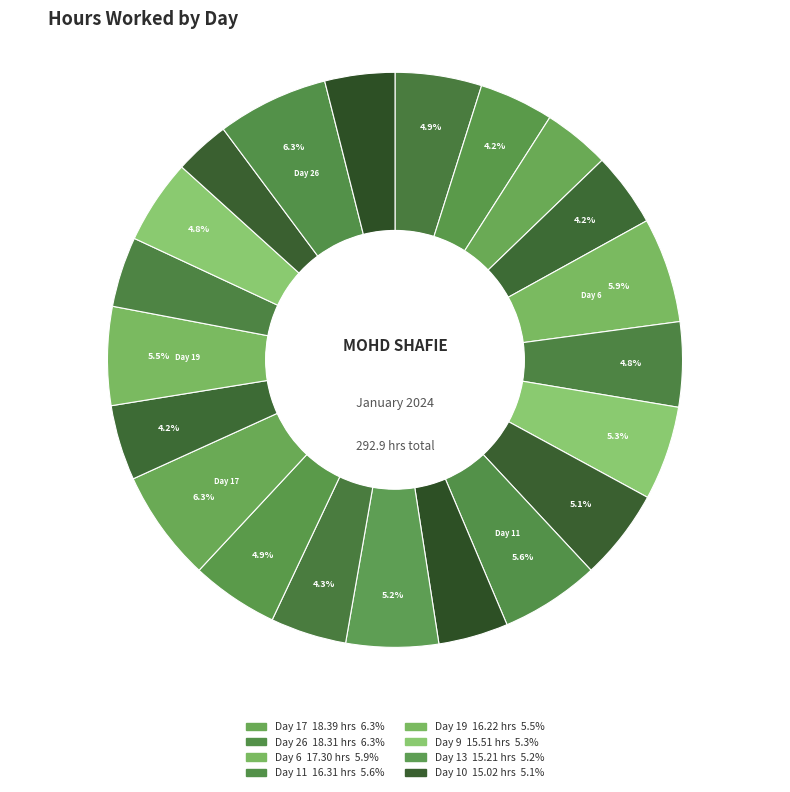

How many slices are in this pie chart?

21